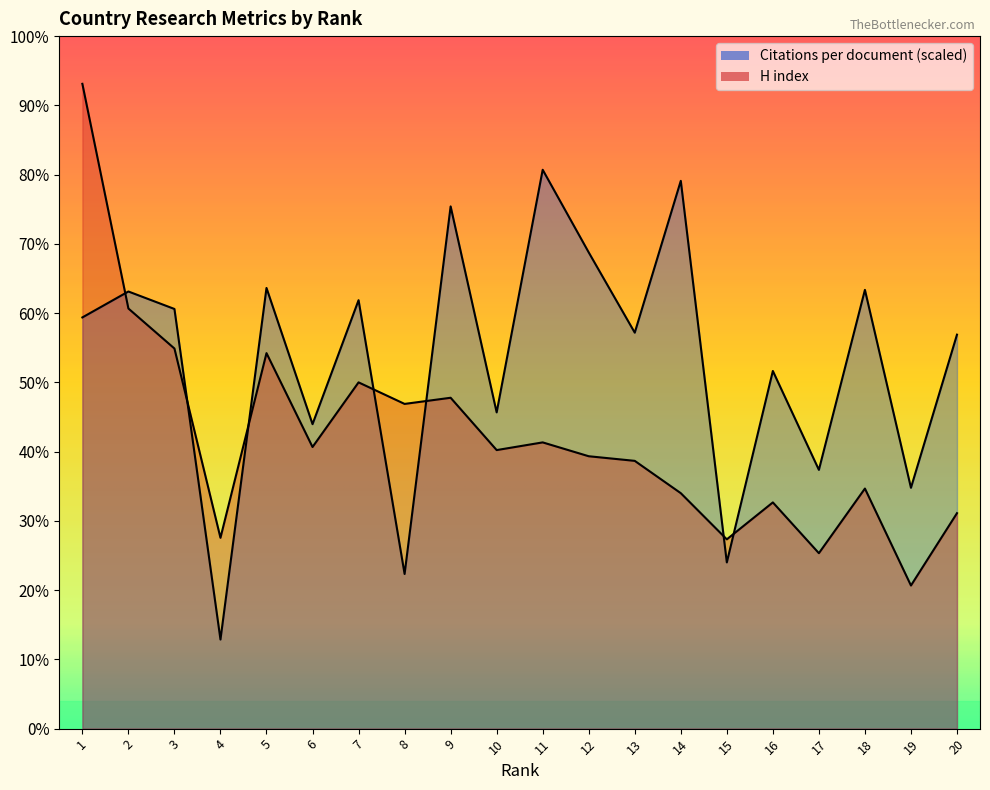

List the series in order of their overall mean, lowest first.

H index, Citations per document